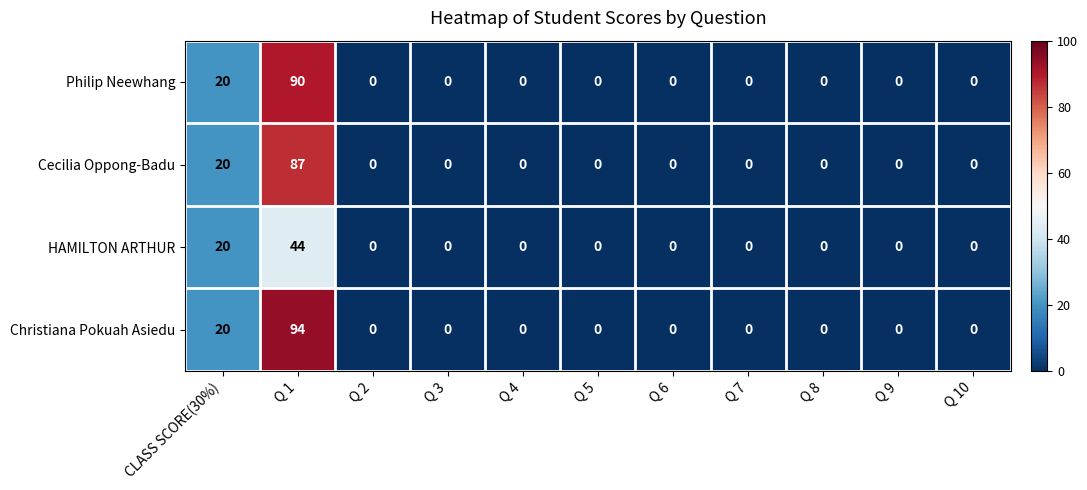

Rank the series by their maximum value, from lowest to highest.

HAMILTON ARTHUR, Cecilia Oppong-Badu, Philip Neewhang, Christiana Pokuah Asiedu